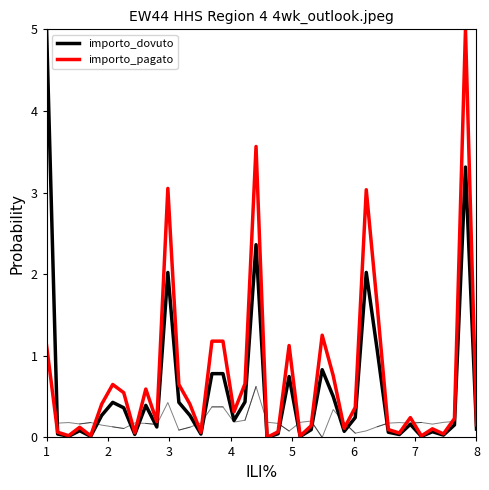

What is the value of the importo_pagato point at the 16th from the left?

1.2